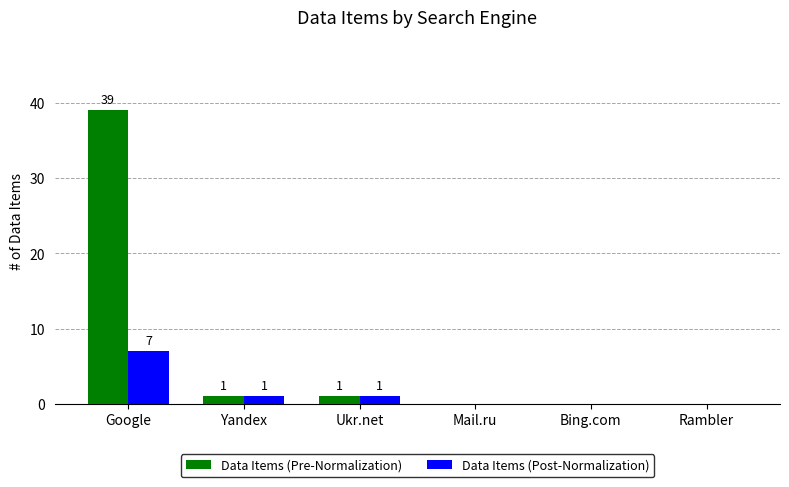

True or false: Data Items (Post-Normalization) has a value of 2 at Bing.com.

False